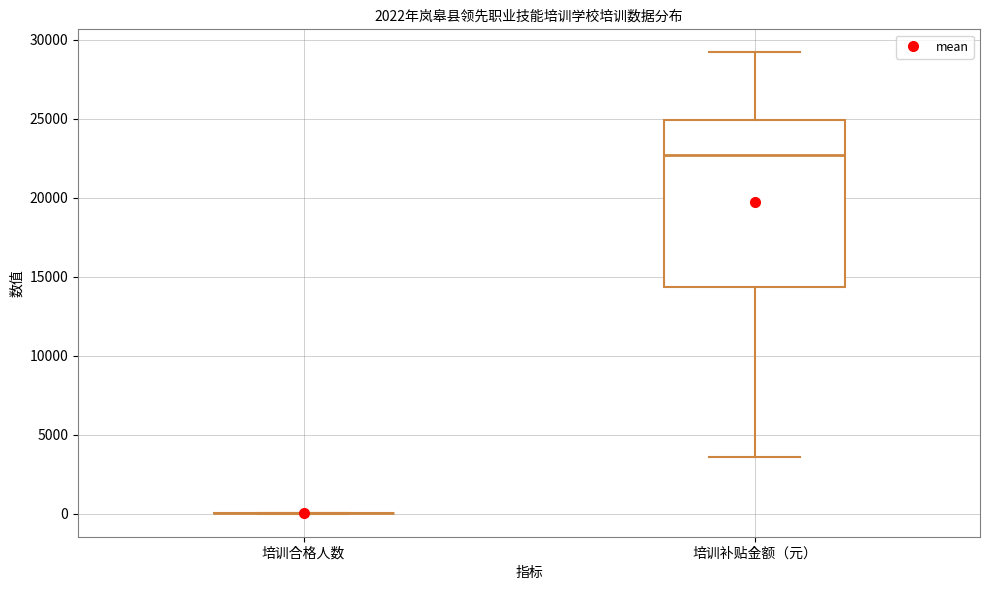

Which box is the tallest, from its lower edge to its upper edge?

培训补贴金额（元）